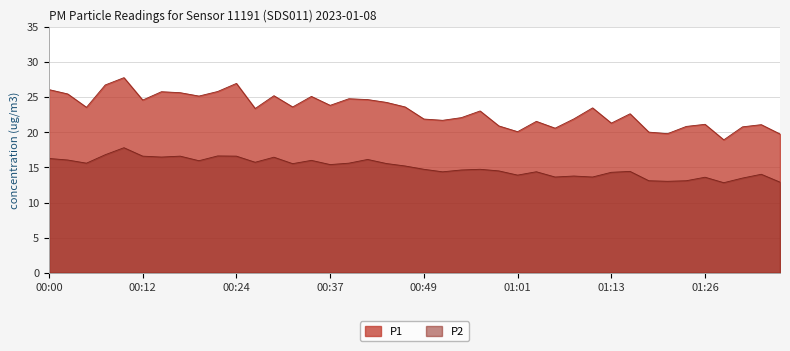

What is the spread (max minus min) of values at 01:04?

7.2